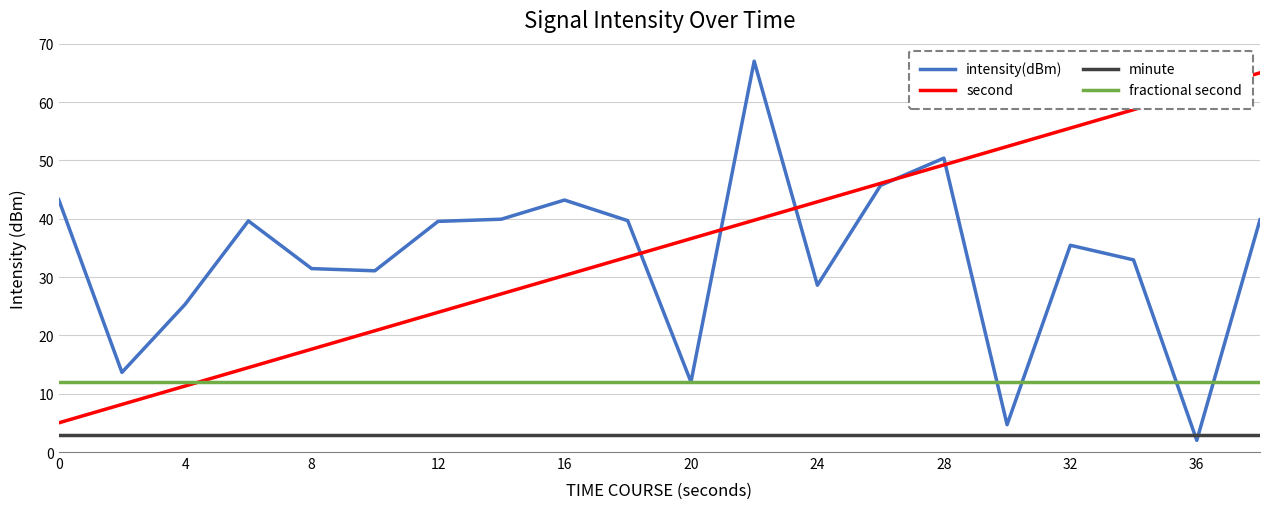

What is the maximum value for fractional second?

12.0